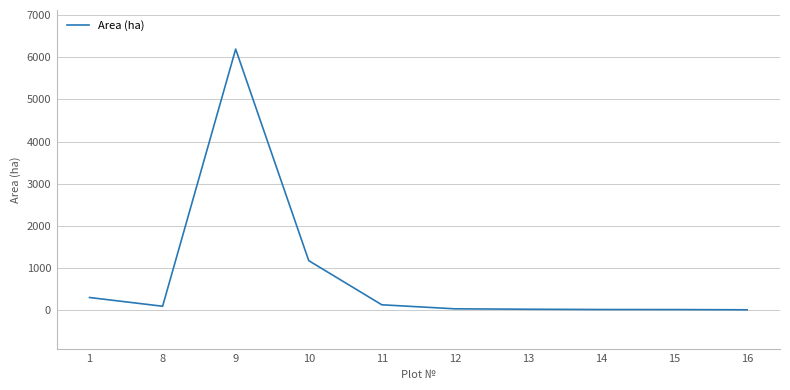

What is the difference between the maximum and minimum values?

6180.0